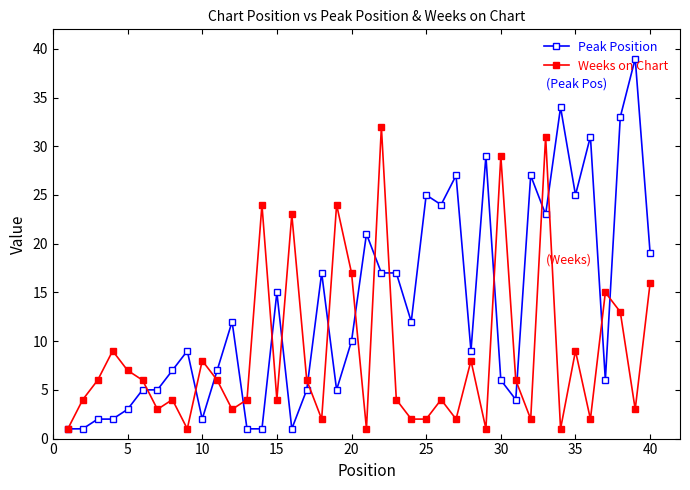

What is the difference between the second highest and second lowest values in the Weeks on Chart series?

30